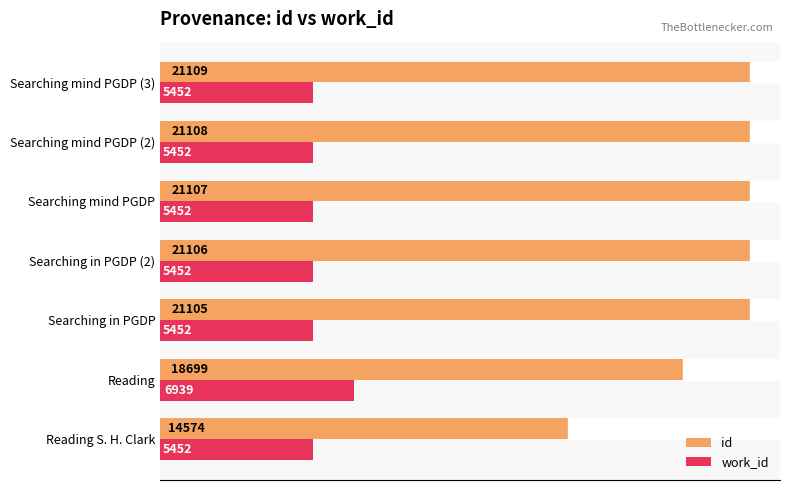

List the labels in order of id value, smallest first.

Reading S. H. Clark, Reading, Searching in PGDP, Searching in PGDP (2), Searching mind PGDP, Searching mind PGDP (2), Searching mind PGDP (3)